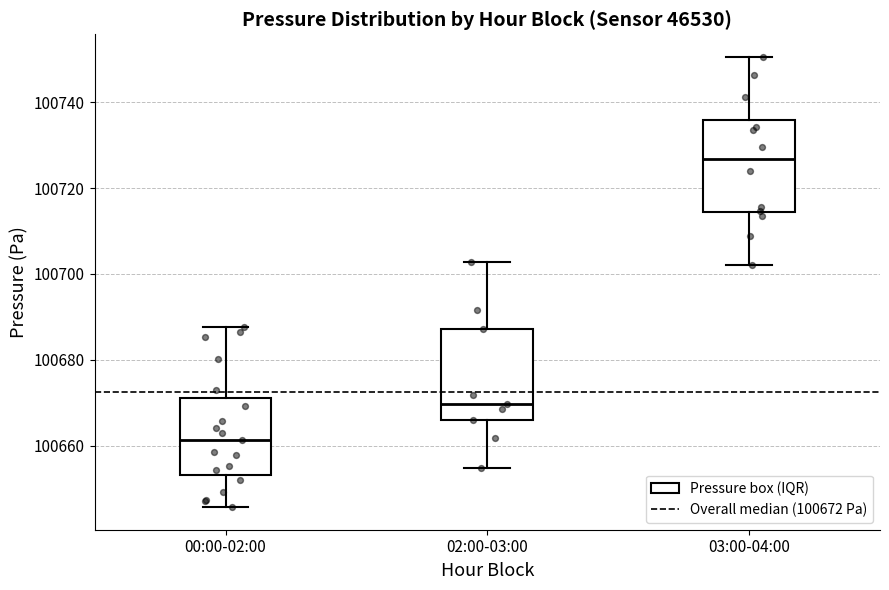

Which box's median line is the lowest?

00:00-02:00